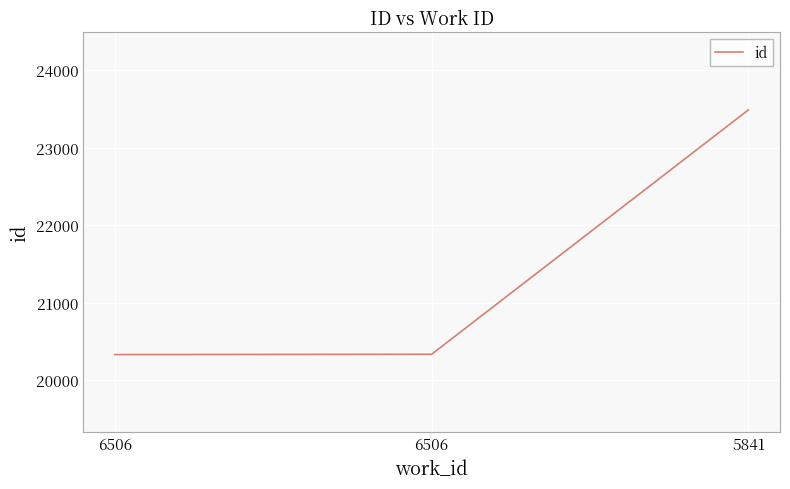

Reading left to right, what are all the values shown in this chart?

6506=20328	6506=20332	5841=23485